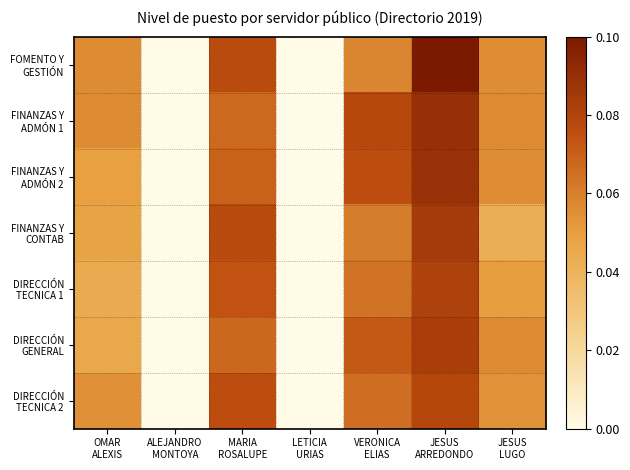

Which series has the widest spread of values?

FOMENTO Y GESTIÓN